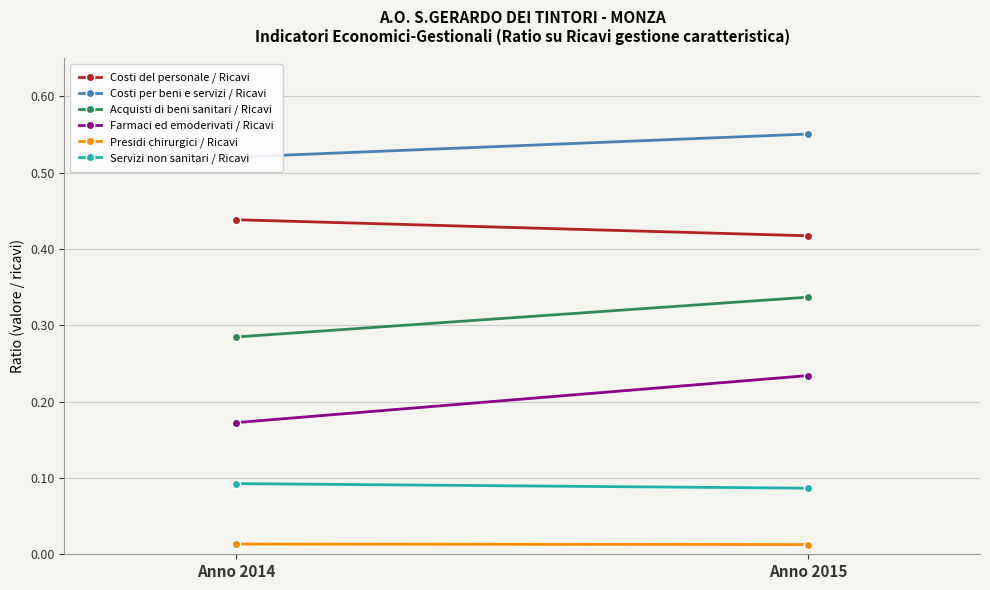

List the series in order of their peak value, highest first.

Costi per beni e servizi / Ricavi, Costi del personale / Ricavi, Acquisti di beni sanitari / Ricavi, Farmaci ed emoderivati / Ricavi, Servizi non sanitari / Ricavi, Presidi chirurgici / Ricavi